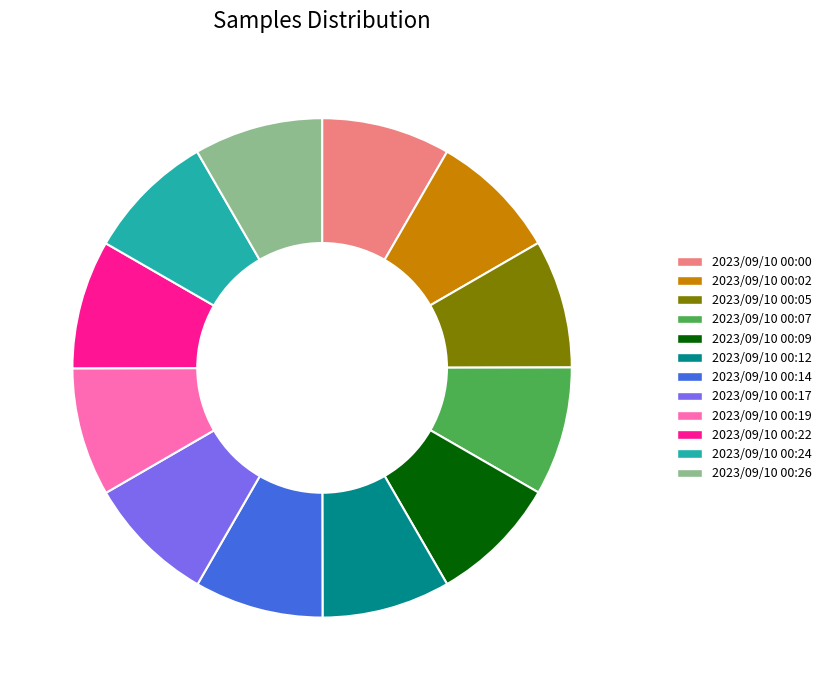

True or false: 2023/09/10 00:14 accounts for 1% of the total.

False